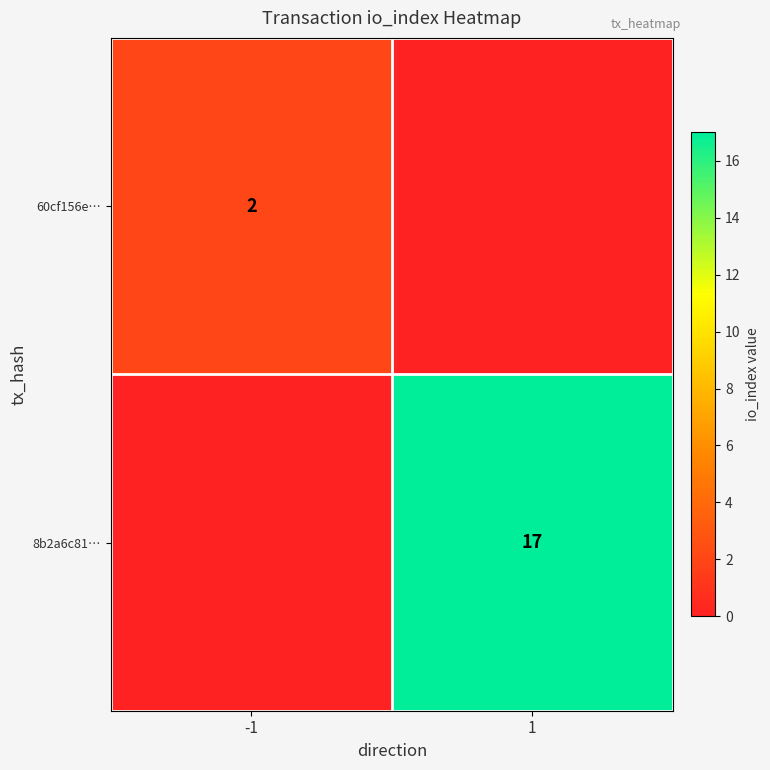

Is it true that 8b2a6c81… equals 17 at 1?

True